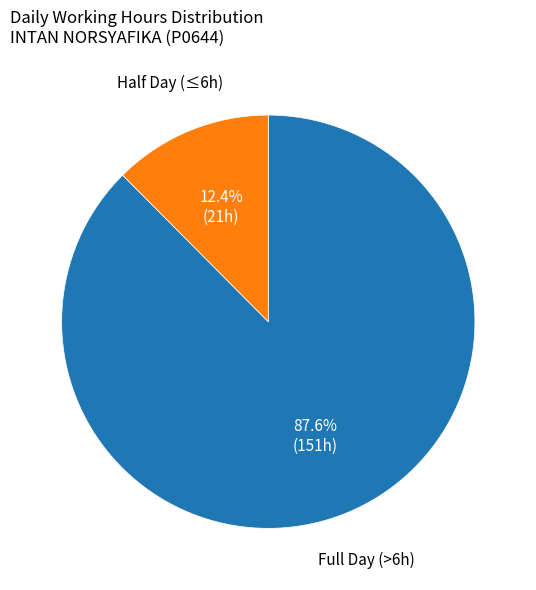

Is there any slice that represents more than half of the pie?

Yes